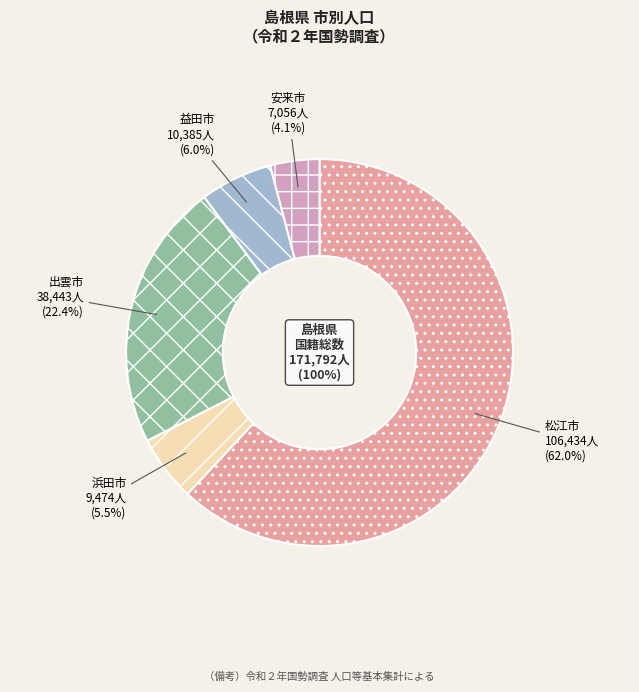

To the nearest percent, what is the difference between the largest and smallest slice percentages?

58%